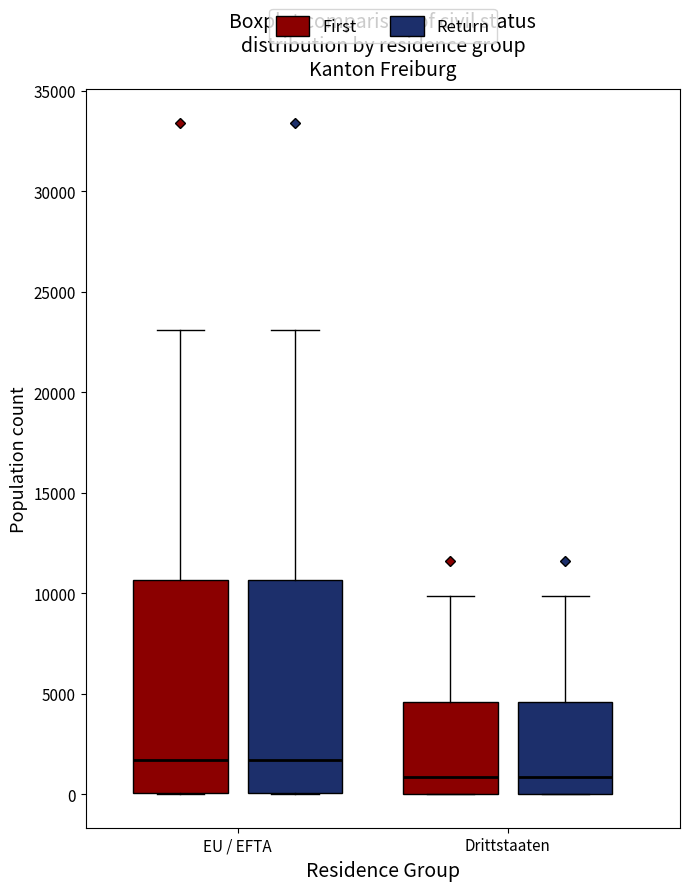

Reading left to right, read every box against the y-axis: the position of its median line, the range the box covers, and the ends of its whiskers. The values are not printed on the chart, so give them approximately, as read against the axis.

EU / EFTA (First): median 1500, box 0 to 10500, whiskers 0 to 23000
EU / EFTA (Return): median 1500, box 0 to 10500, whiskers 0 to 23000
Drittstaaten (First): median 1000, box 0 to 4500, whiskers 0 to 10000
Drittstaaten (Return): median 1000, box 0 to 4500, whiskers 0 to 10000